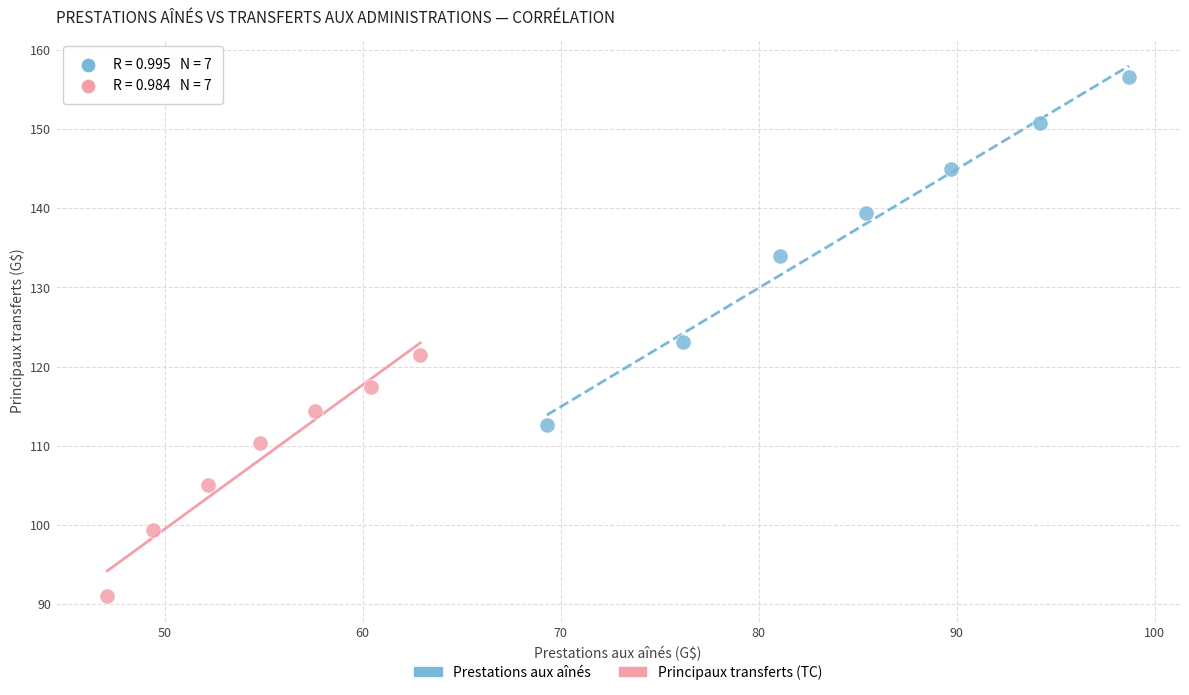

What are all the series names shown in the legend?

Prestations aux aînés, Principaux transferts (TC)